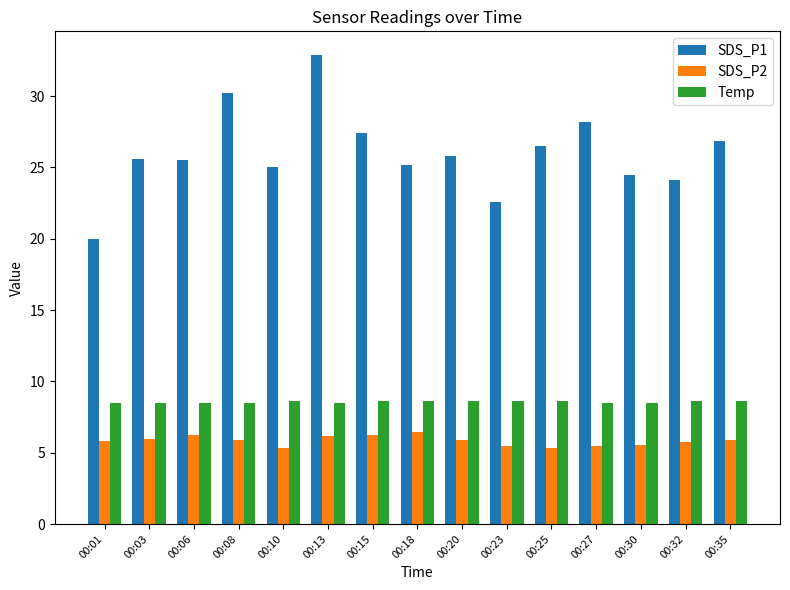

What is the sum of all SDS_P1 values?

390.5